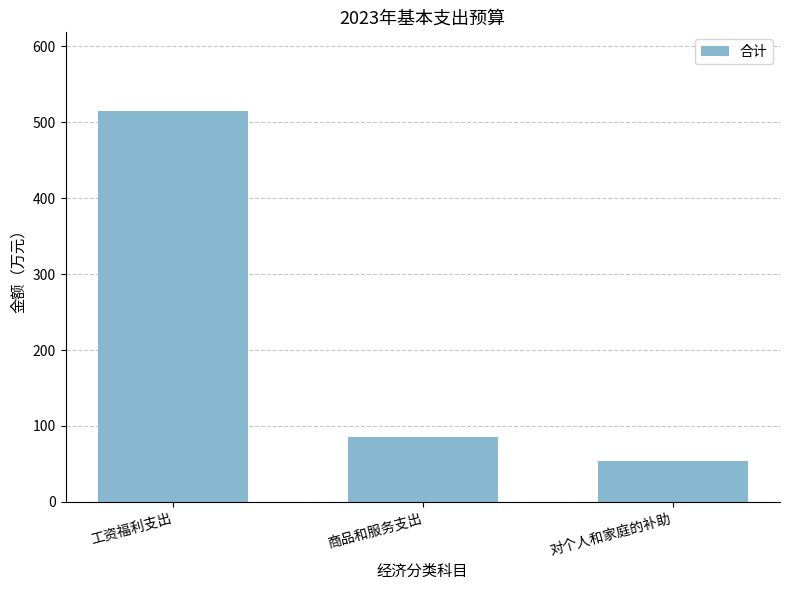

What is the maximum value shown in the chart?

515.4